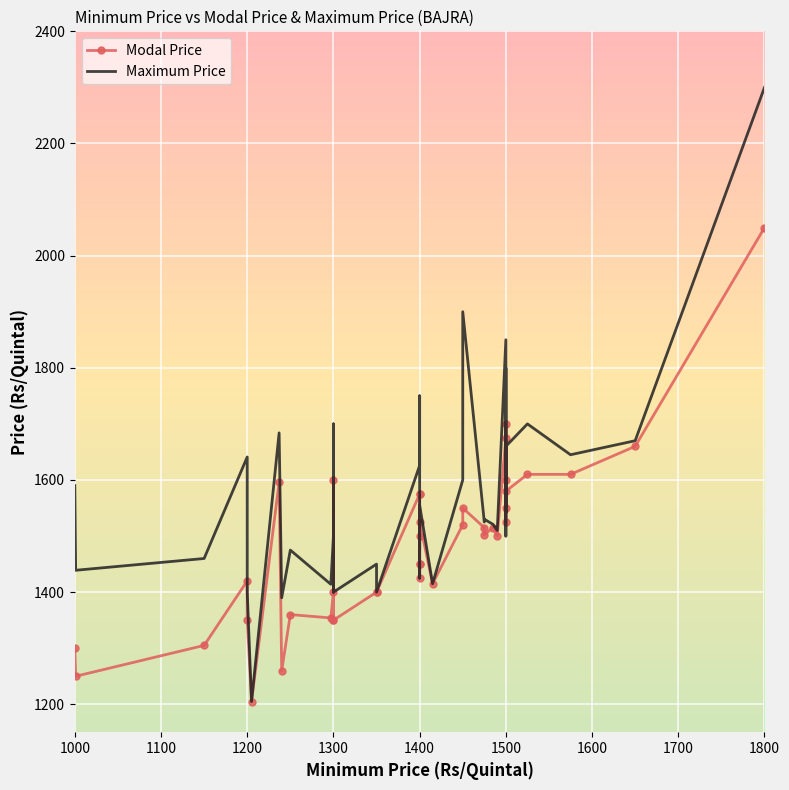

Where do Maximum Price and Modal Price first cross each other?

1500 and 1500